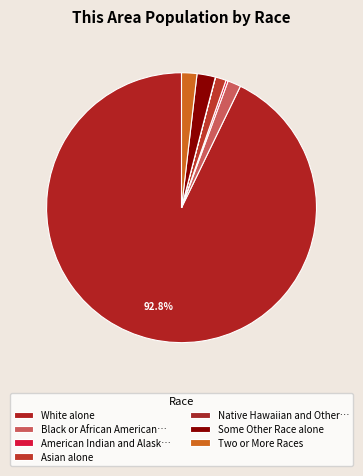

Which category has the smallest portion of the pie?

Native Hawaiian and Other Pacific